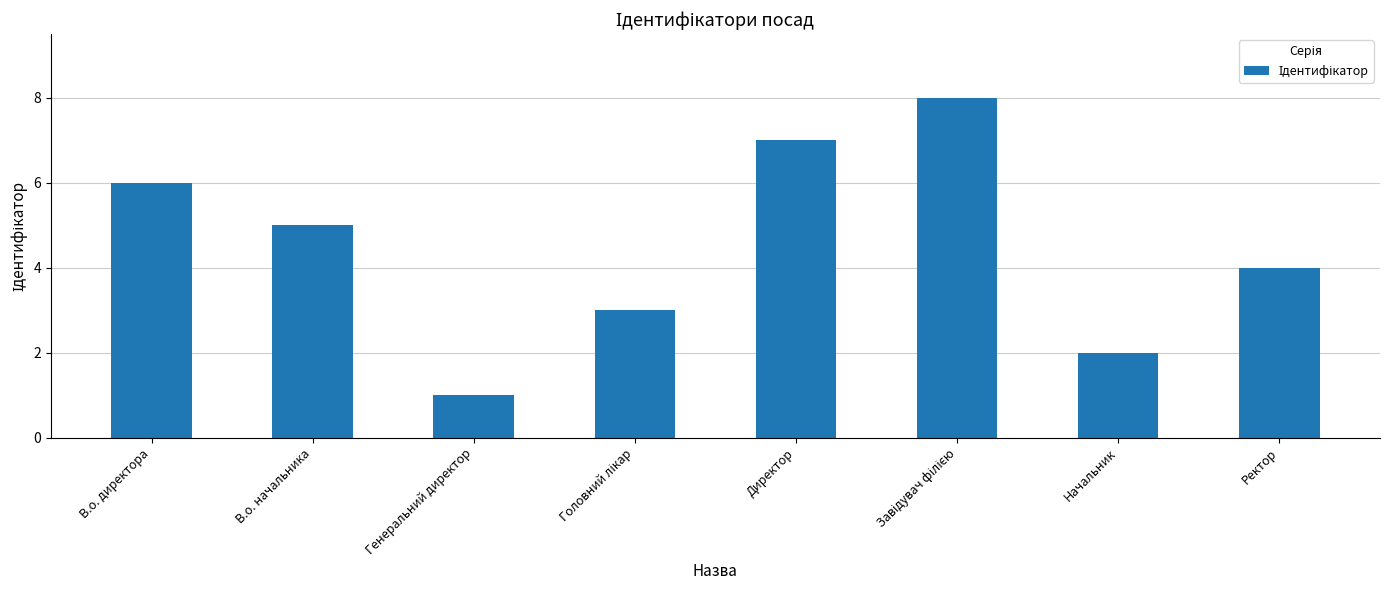

Approximately how many times larger is the value at В.о. начальника compared to В.о. директора?

0.8